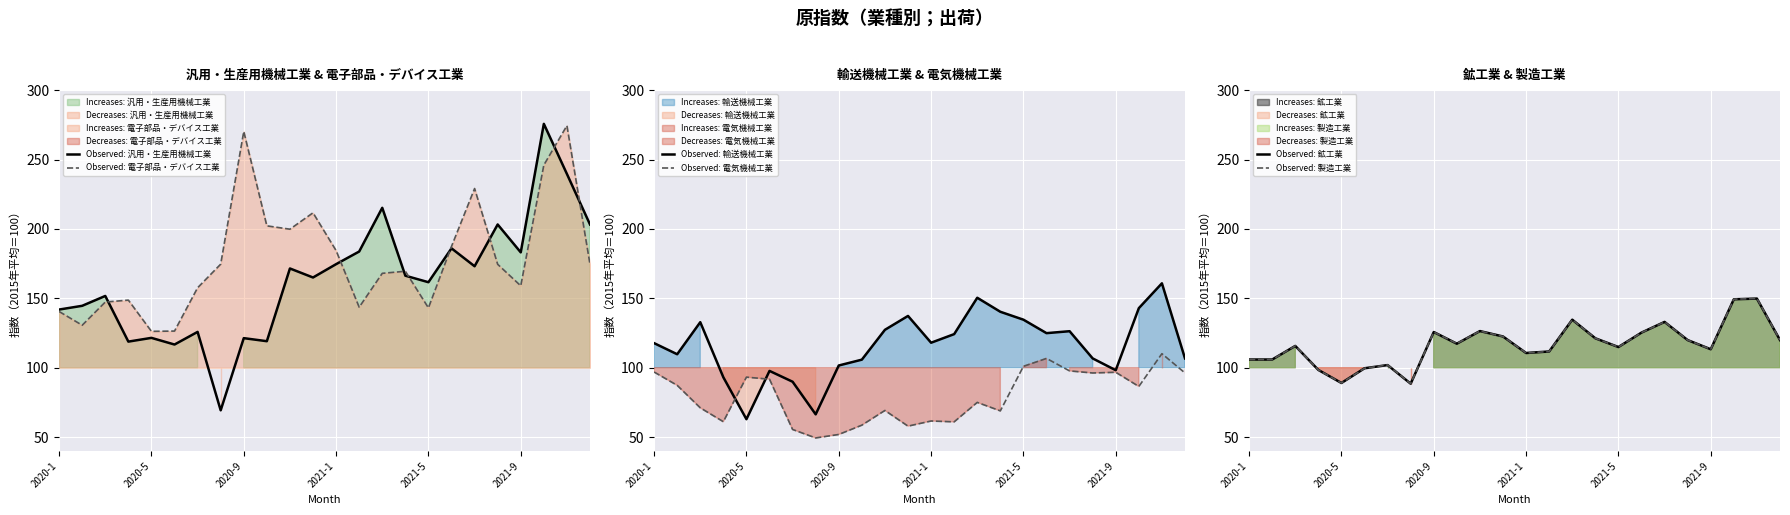

True or false: Observed: 製造工業 and Observed: 汎用・生産用機械工業 intersect in this chart.

True